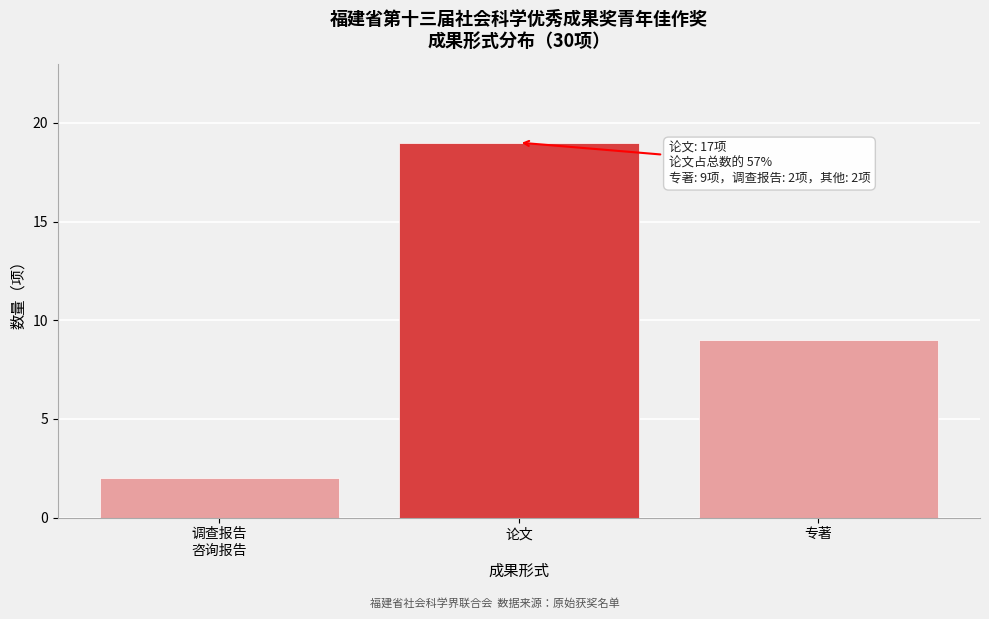

Reading right to left, transcribe all the data shown in this chart.

9	19	2